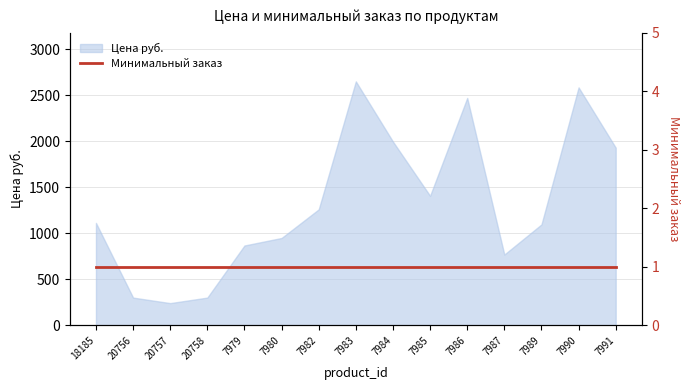

Reading left to right, extract all data points from this chart.

18185=1112.4	20756=301.0	20757=241.0	20758=301.0	7979=867.0	7980=948.8	7982=1259.6	7983=2650.1	7984=1995.8	7985=1406.9	7986=2470.2	7987=768.9	7989=1096.0	7990=2584.7	7991=1930.3